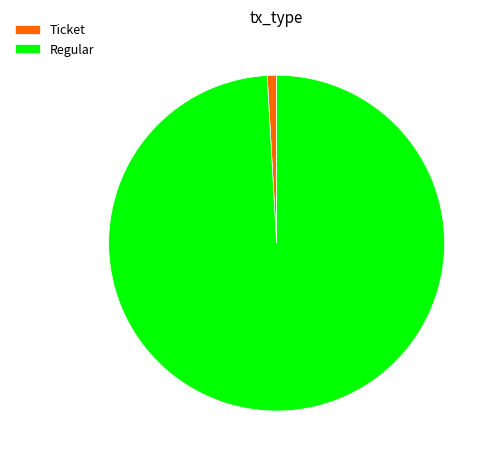

Rank the categories by value from highest to lowest.

Regular, Ticket